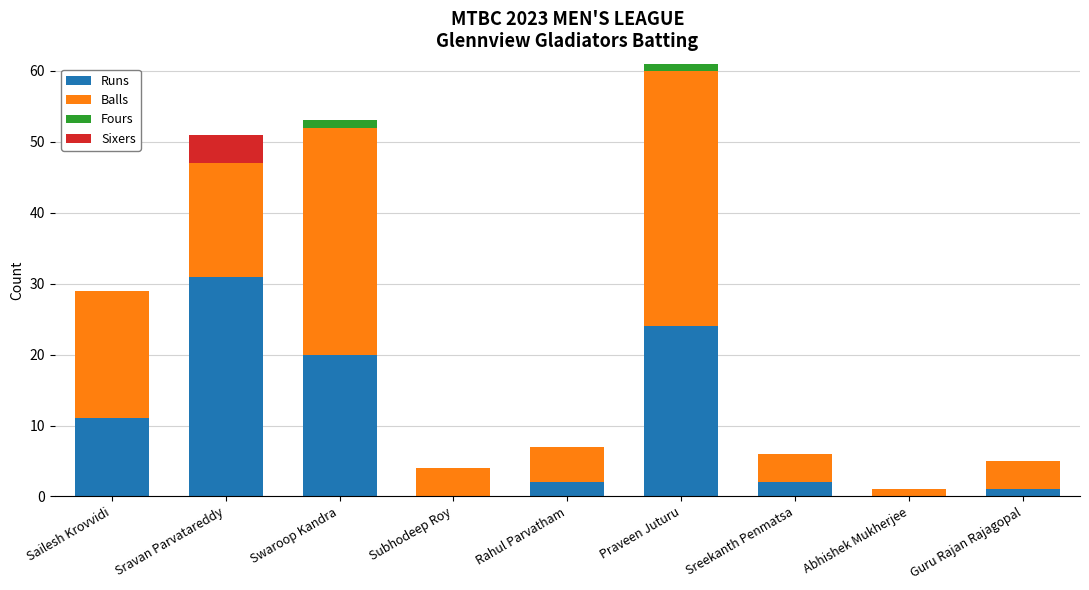

What is the total value across all series at Sreekanth Penmatsa?

6